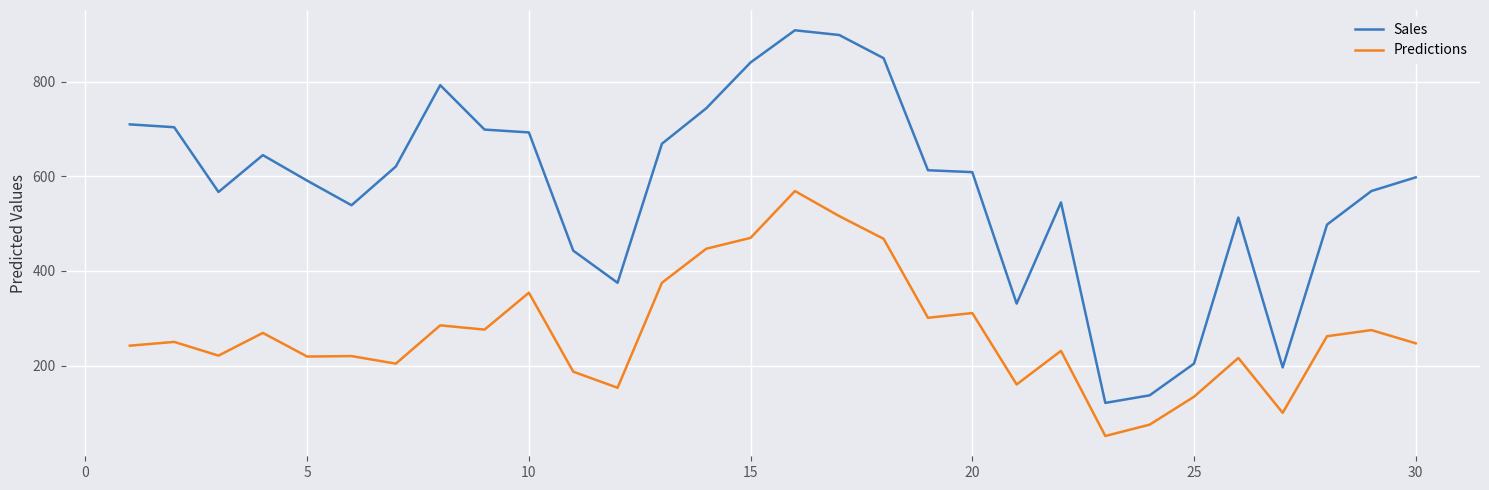

What is the lowest value of the Sales series?

121